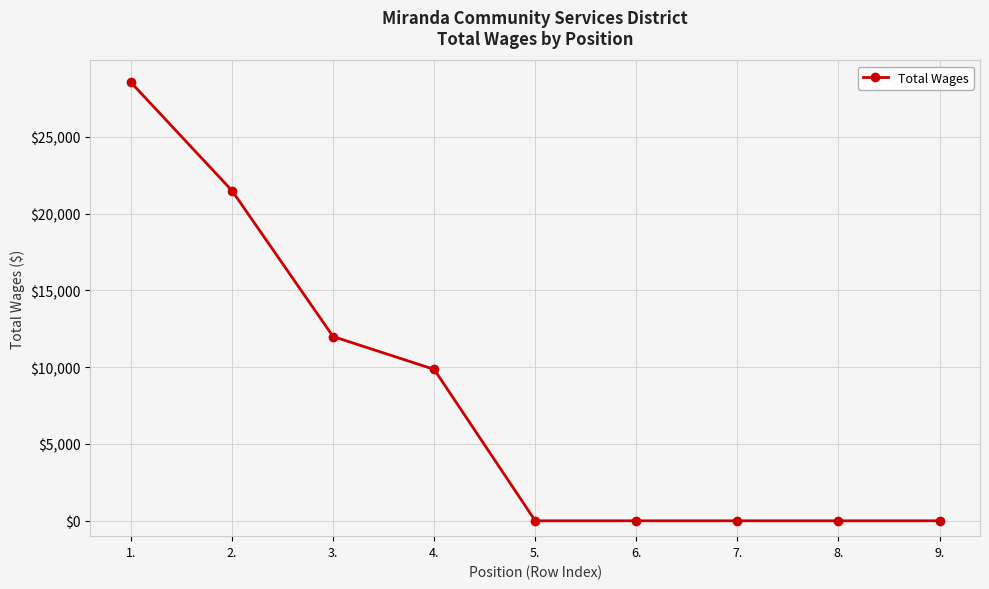

The chart shows a value of 2762 at 4.. True or false?

False